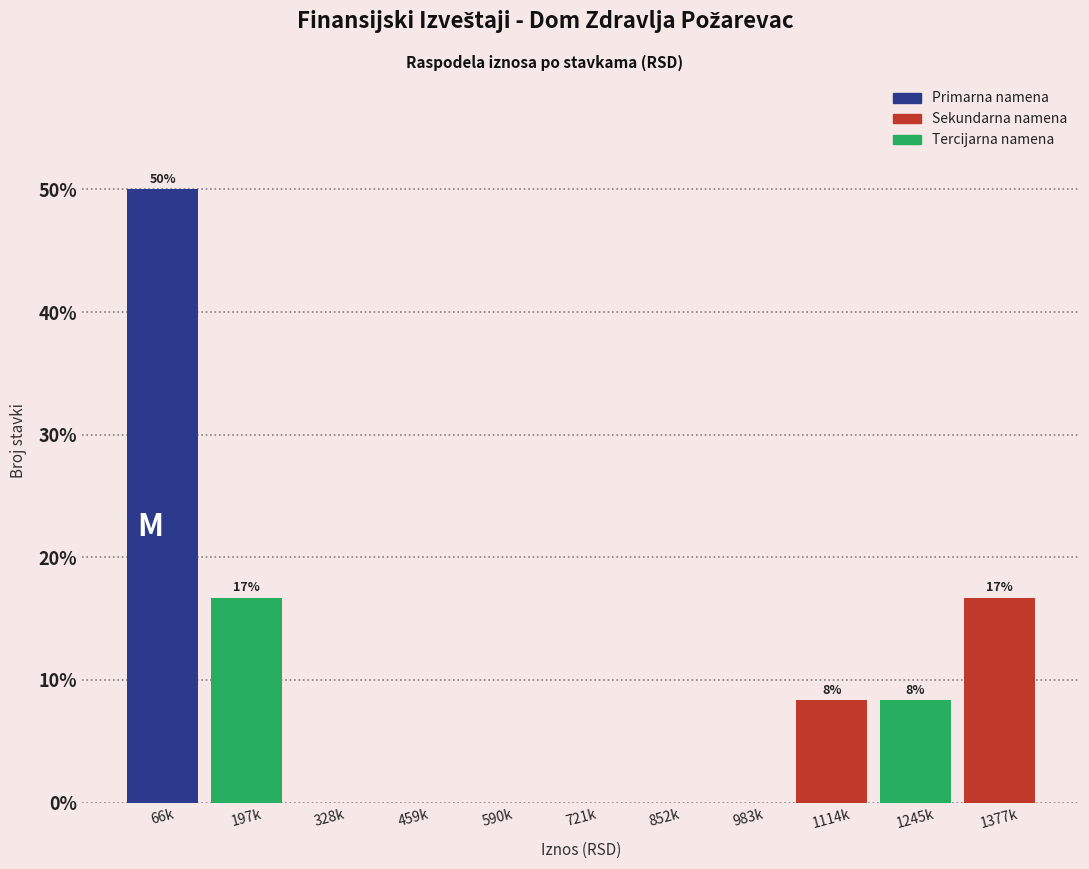

Reading right to left, extract all data points from this chart.

1377k=16.7	1245k=8.3	1114k=8.3	983k=0.0	852k=0.0	721k=0.0	590k=0.0	459k=0.0	328k=0.0	197k=16.7	66k=50.0